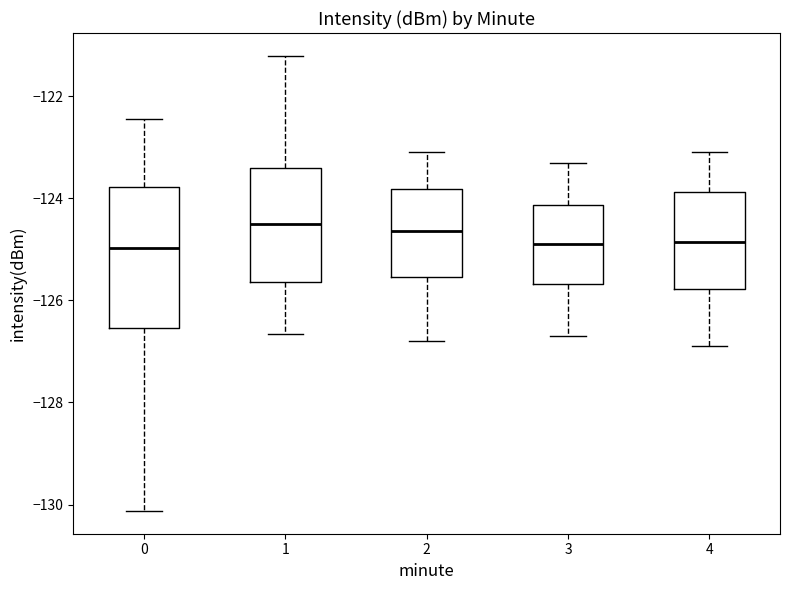

Reading left to right, read every box against the y-axis: the position of its median line, the range the box covers, and the ends of its whiskers. The values are not printed on the chart, so give them approximately, as read against the axis.

0: median -125.0, box -126.6 to -123.8, whiskers -130.2 to -122.4
1: median -124.4, box -125.6 to -123.4, whiskers -126.6 to -121.2
2: median -124.6, box -125.6 to -123.8, whiskers -126.8 to -123.0
3: median -124.8, box -125.6 to -124.2, whiskers -126.6 to -123.2
4: median -124.8, box -125.8 to -123.8, whiskers -126.8 to -123.0